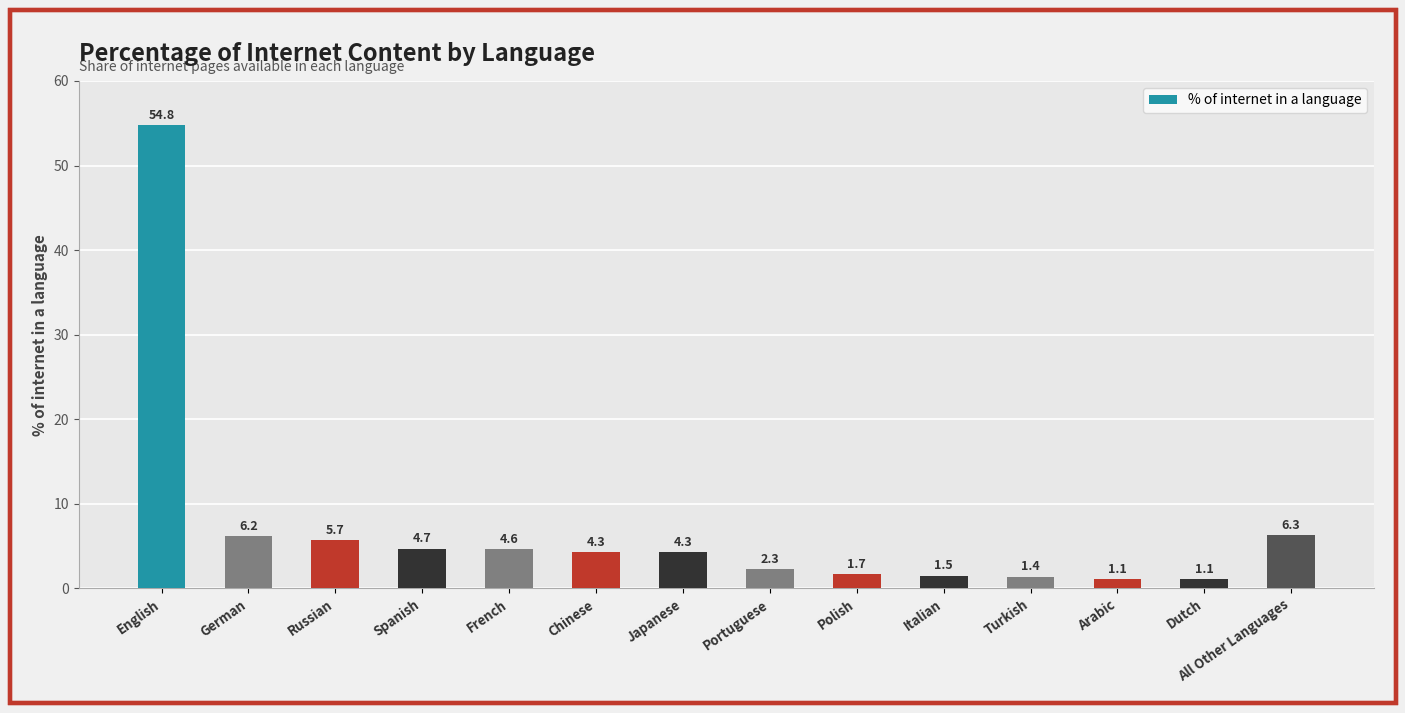

Reading left to right, extract all data points from this chart.

English=54.8	German=6.2	Russian=5.7	Spanish=4.7	French=4.6	Chinese=4.3	Japanese=4.3	Portuguese=2.3	Polish=1.7	Italian=1.5	Turkish=1.4	Arabic=1.1	Dutch=1.1	All Other Languages=6.3